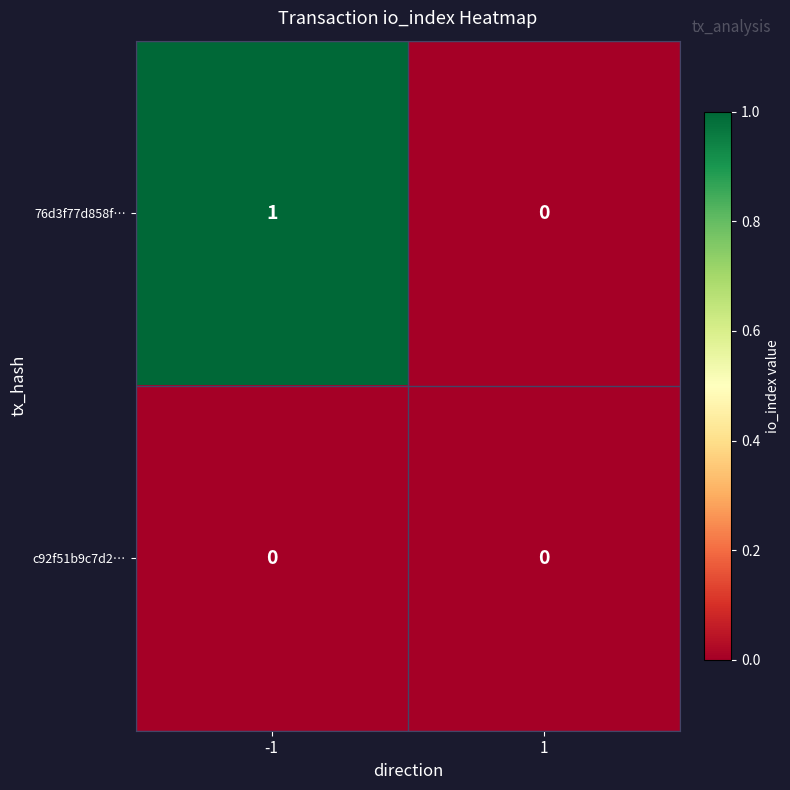

Between -1 and 1, which series saw the biggest shift?

76d3f77d858f…